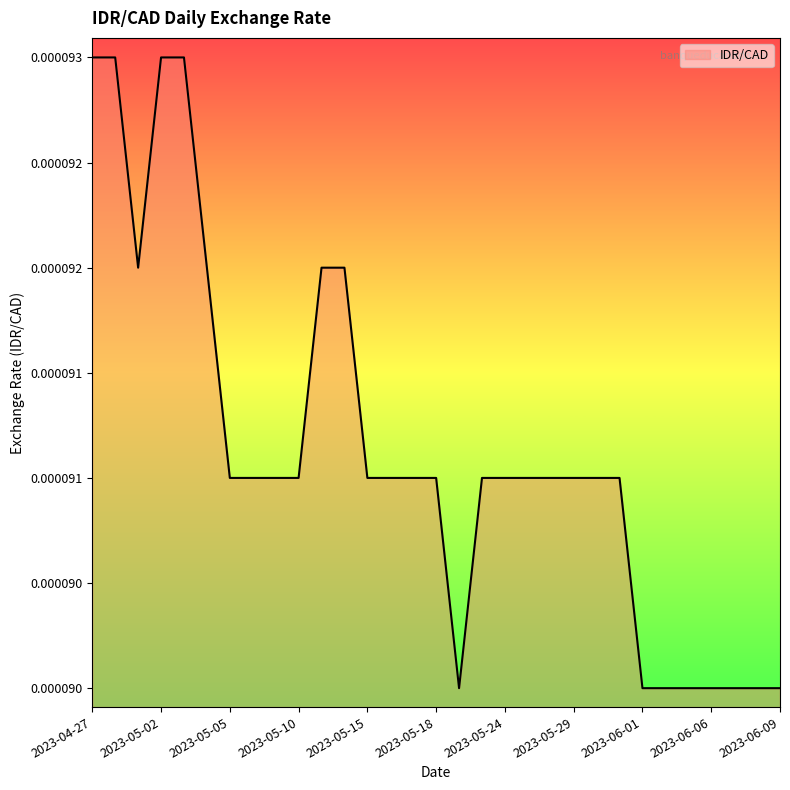

Which label corresponds to the largest value in the chart?

2023-04-27